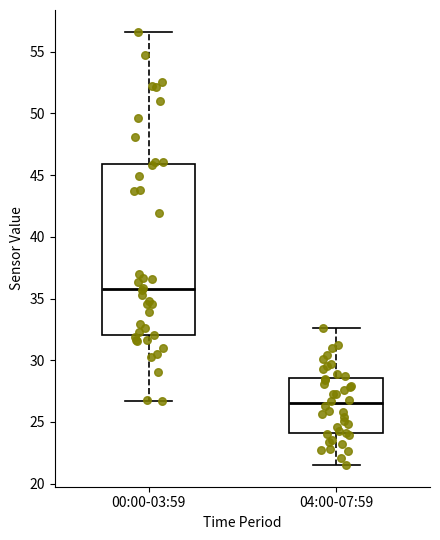

Reading left to right, read every box against the y-axis: the position of its median line, the range the box covers, and the ends of its whiskers. The values are not printed on the chart, so give them approximately, as read against the axis.

00:00-03:59: median 36.0, box 32.0 to 46.0, whiskers 26.5 to 56.5
04:00-07:59: median 26.5, box 24.0 to 28.5, whiskers 21.5 to 32.5